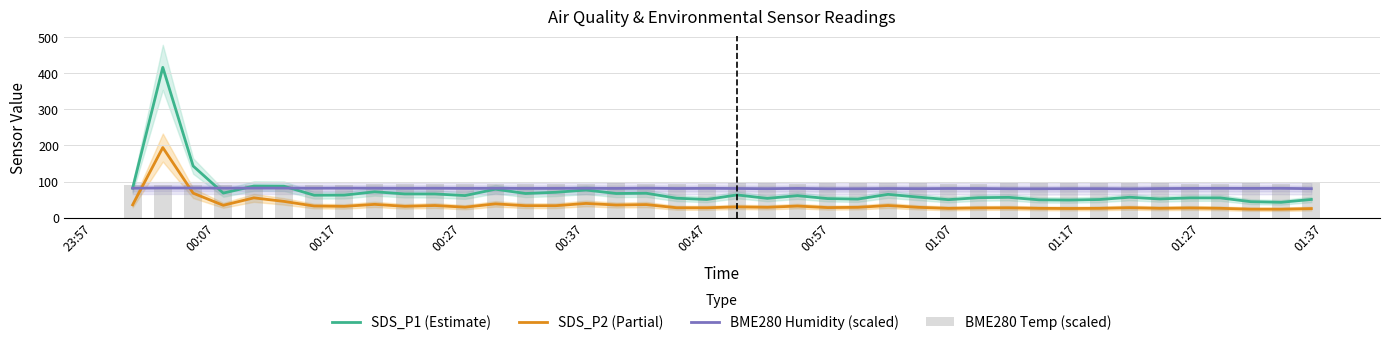

Reading right to left, list all the values displayed in this chart.

SDS_P1 (Estimate): 50.5	42.6	44.3	54.8	54.9	51.9	56.6	50.3	48.8	49.4	56.3	55.4	49.9	57.0	64.6	51.5	52.9	61.0	53.5	63.0	50.5	53.9	67.7	67.0	76.6	70.3	67.0	78.9	61.2	65.7	65.8	71.7	62.5	62.2	87.1	87.6	68.1	143.0	416.0	82.0
SDS_P2 (Partial): 25.2	23.5	23.6	26.0	27.0	26.0	27.7	25.9	25.5	25.9	27.3	27.1	25.9	28.7	33.7	28.7	28.0	32.2	28.8	30.0	27.4	27.5	36.3	35.1	39.5	33.2	33.2	38.3	29.1	33.7	31.5	36.9	31.4	32.3	45.1	54.9	34.3	67.9	194.1	35.6
BME280 Humidity (scaled): 80.3	81.3	81.1	81.2	81.0	80.7	79.9	80.4	80.3	80.1	80.2	80.8	80.8	80.4	80.7	80.2	80.1	81.1	80.3	80.8	81.2	80.8	81.7	81.0	81.3	81.2	81.0	81.3	81.1	81.5	81.3	81.6	81.8	81.6	81.9	81.9	81.8	82.1	82.2	81.7
BME280 Temp (scaled): 96.4	94.3	94.6	94.5	94.0	95.1	96.2	95.1	94.7	95.4	95.4	94.1	94.2	95.2	94.8	96.0	96.3	94.6	96.6	95.4	94.5	94.5	93.3	94.7	93.6	94.1	94.2	93.4	93.4	92.6	92.7	91.9	91.2	91.1	90.9	90.8	90.6	89.9	89.6	90.6